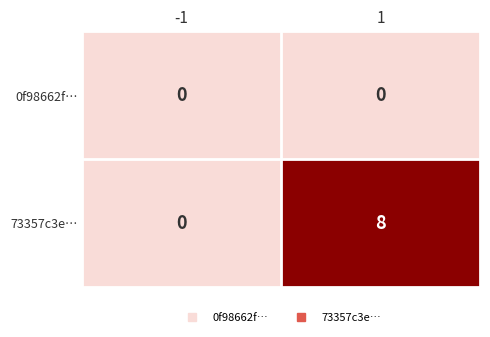

List the series in order of their overall mean, highest first.

73357c3e…, 0f98662f…